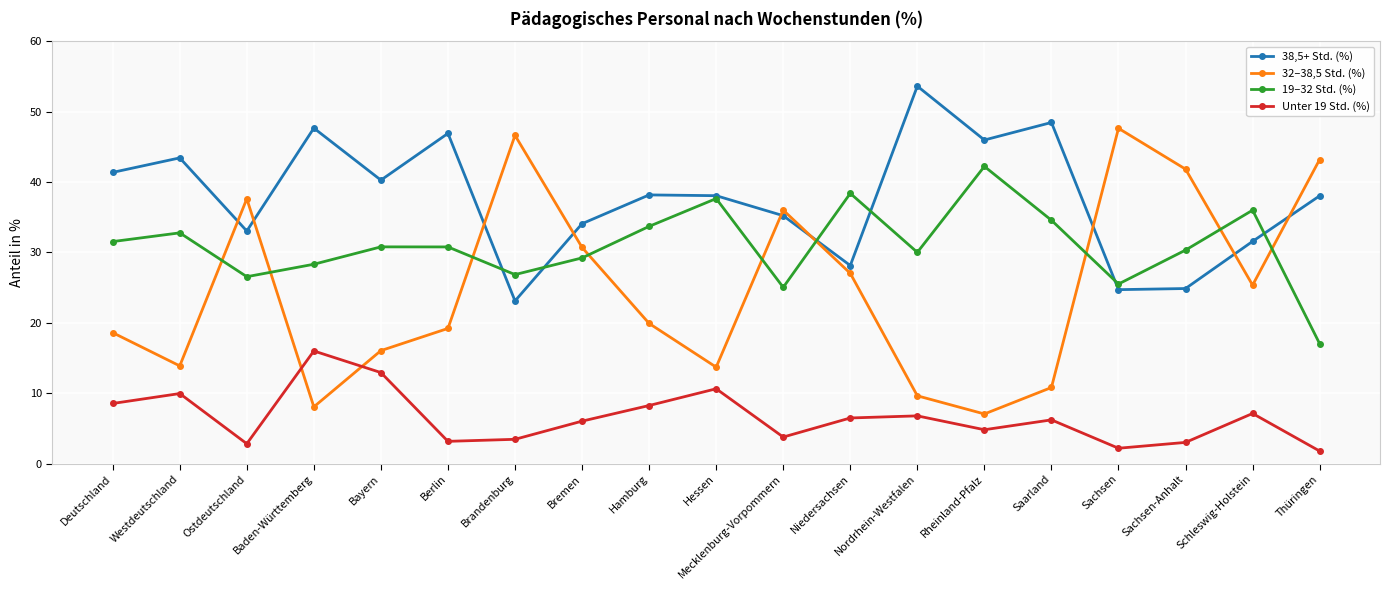

Is it true that Unter 19 Std. (%) equals 2.7 at Rheinland-Pfalz?

False